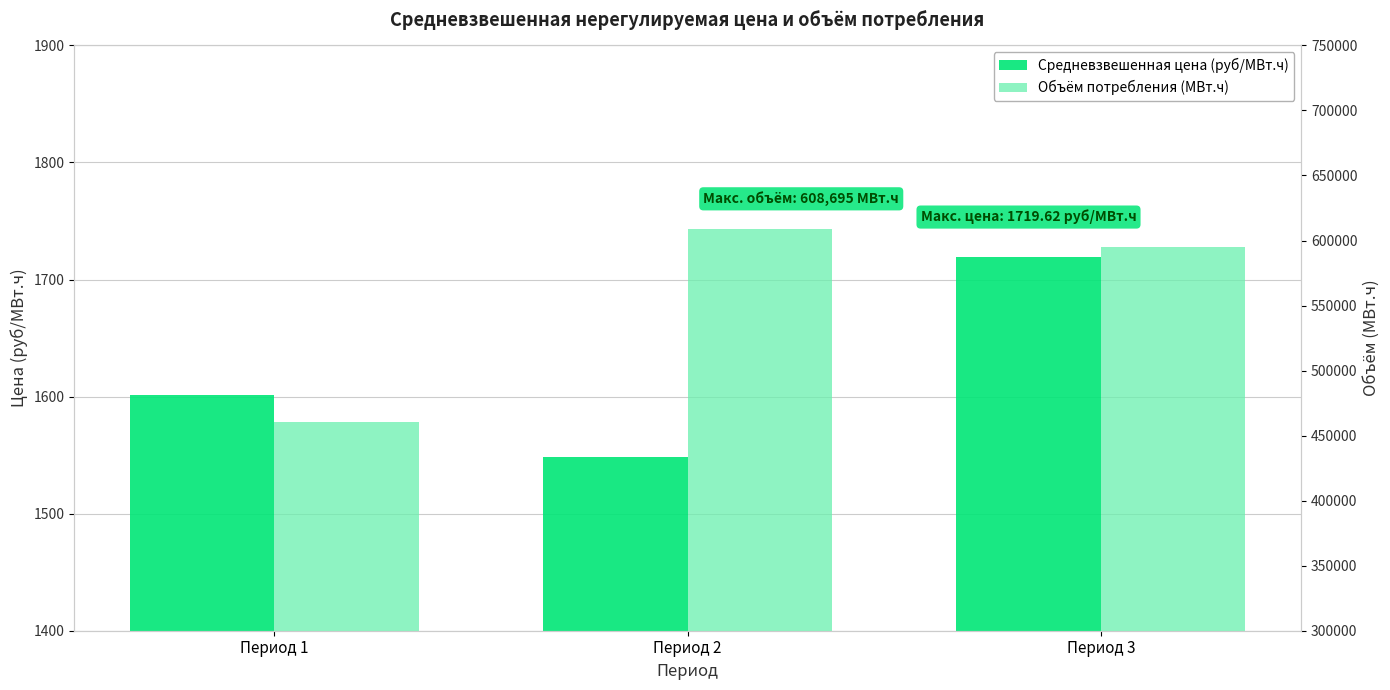

Between Период 1 and Период 3, which is larger?

Период 3